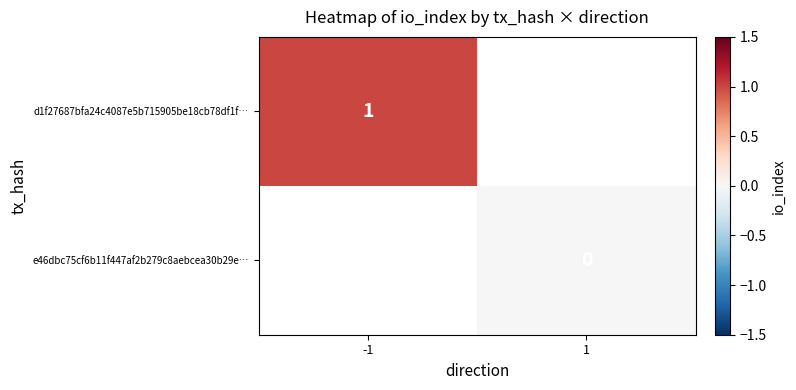

Between 1 and -1, which is larger?

-1